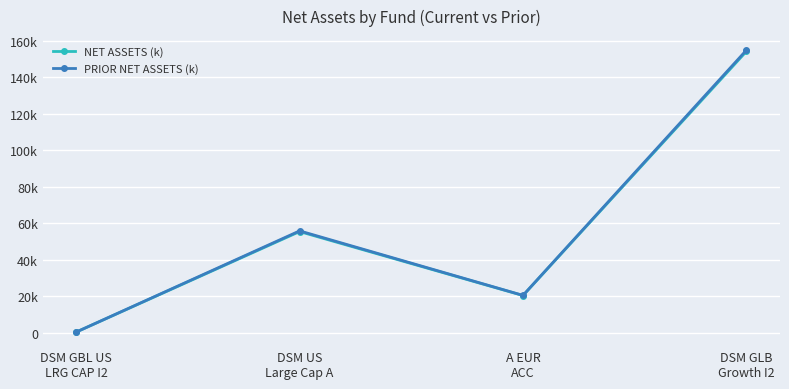

Reading left to right, extract all data points from this chart.

NET ASSETS (k): 359.3	55405.6	20365.5	154106.7
PRIOR NET ASSETS (k): 361.6	55786.7	20454.2	154780.7